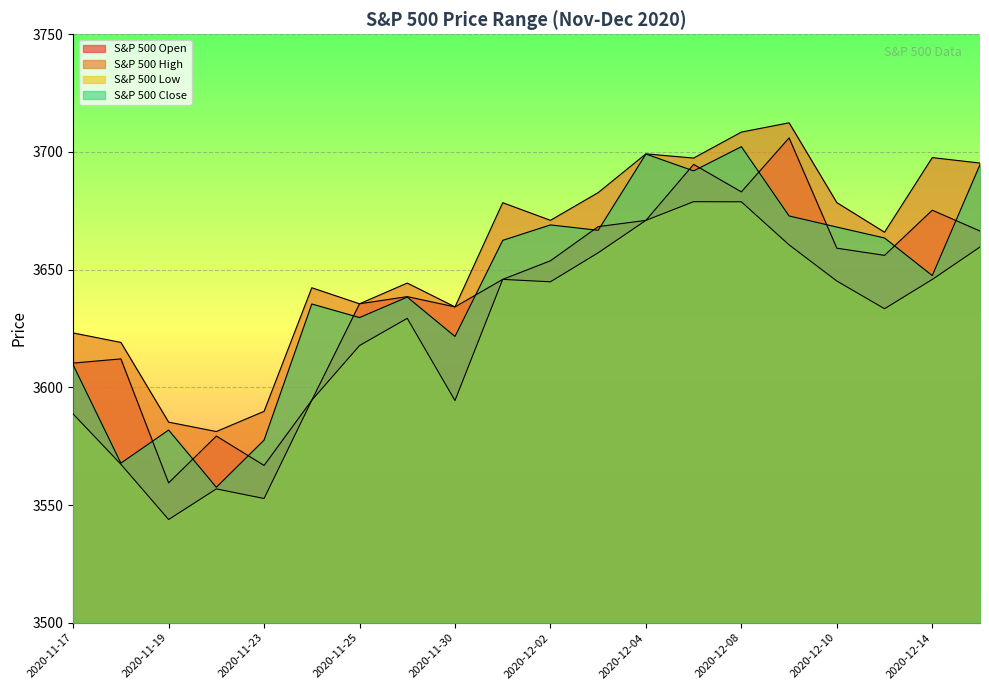

Reading right to left, transcribe all the data shown in this chart.

S&P 500 Open: 2020-12-15=3666.4	2020-12-14=3675.3	2020-12-11=3656.1	2020-12-10=3659.1	2020-12-09=3706.0	2020-12-08=3683.1	2020-12-07=3694.7	2020-12-04=3670.9	2020-12-03=3668.3	2020-12-02=3653.8	2020-12-01=3645.9	2020-11-30=3634.2	2020-11-27=3638.6	2020-11-25=3635.5	2020-11-24=3594.5	2020-11-23=3566.8	2020-11-20=3579.3	2020-11-19=3559.4	2020-11-18=3612.1	2020-11-17=3610.3
S&P 500 High: 2020-12-15=3695.3	2020-12-14=3697.6	2020-12-11=3665.9	2020-12-10=3678.5	2020-12-09=3712.4	2020-12-08=3708.4	2020-12-07=3697.4	2020-12-04=3699.2	2020-12-03=3682.7	2020-12-02=3671.0	2020-12-01=3678.4	2020-11-30=3634.2	2020-11-27=3644.3	2020-11-25=3635.5	2020-11-24=3642.3	2020-11-23=3589.8	2020-11-20=3581.2	2020-11-19=3585.2	2020-11-18=3619.1	2020-11-17=3623.1
S&P 500 Low: 2020-12-15=3659.6	2020-12-14=3645.8	2020-12-11=3633.4	2020-12-10=3645.2	2020-12-09=3660.5	2020-12-08=3678.8	2020-12-07=3678.9	2020-12-04=3670.9	2020-12-03=3657.2	2020-12-02=3644.8	2020-12-01=3645.9	2020-11-30=3594.4	2020-11-27=3629.3	2020-11-25=3617.8	2020-11-24=3594.5	2020-11-23=3552.8	2020-11-20=3556.8	2020-11-19=3543.8	2020-11-18=3567.3	2020-11-17=3588.7
S&P 500 Close: 2020-12-15=3694.6	2020-12-14=3647.5	2020-12-11=3663.5	2020-12-10=3668.1	2020-12-09=3672.8	2020-12-08=3702.2	2020-12-07=3692.0	2020-12-04=3699.1	2020-12-03=3666.7	2020-12-02=3669.0	2020-12-01=3662.4	2020-11-30=3621.6	2020-11-27=3638.3	2020-11-25=3629.7	2020-11-24=3635.4	2020-11-23=3577.6	2020-11-20=3557.5	2020-11-19=3581.9	2020-11-18=3567.8	2020-11-17=3609.5